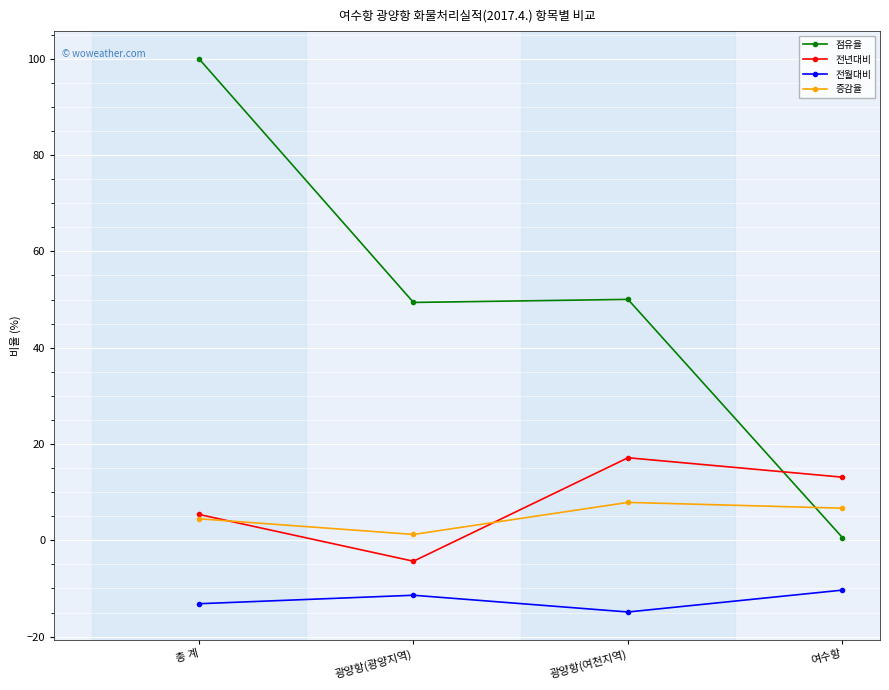

Where is 전년대비 nearest to the value 6?

총 계